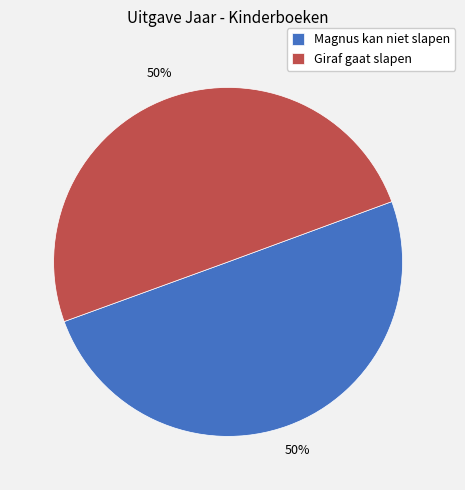

Count the number of slices in the pie.

2